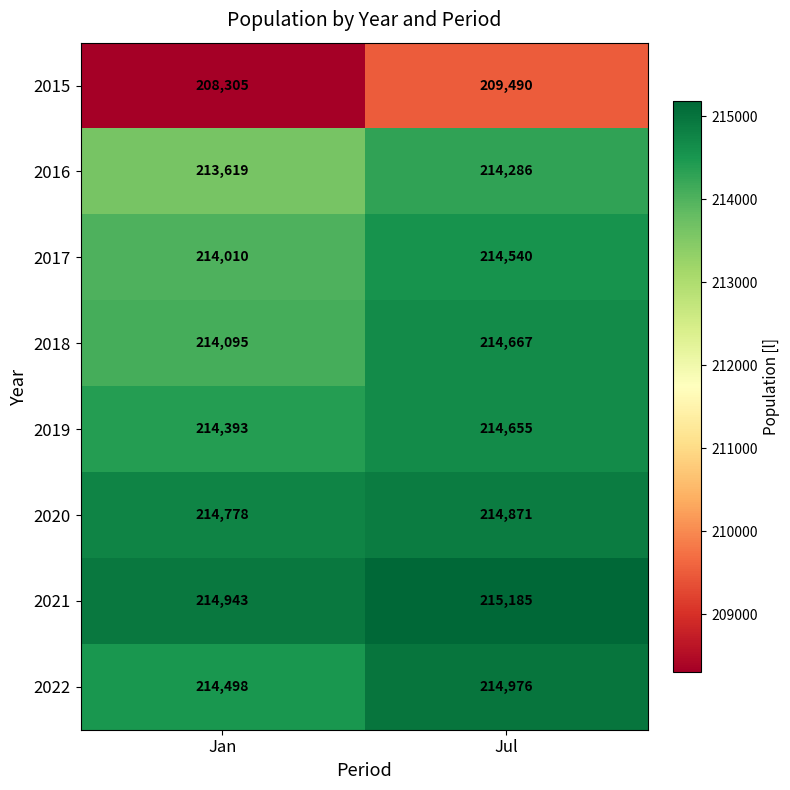

How many series are shown in this chart?

8